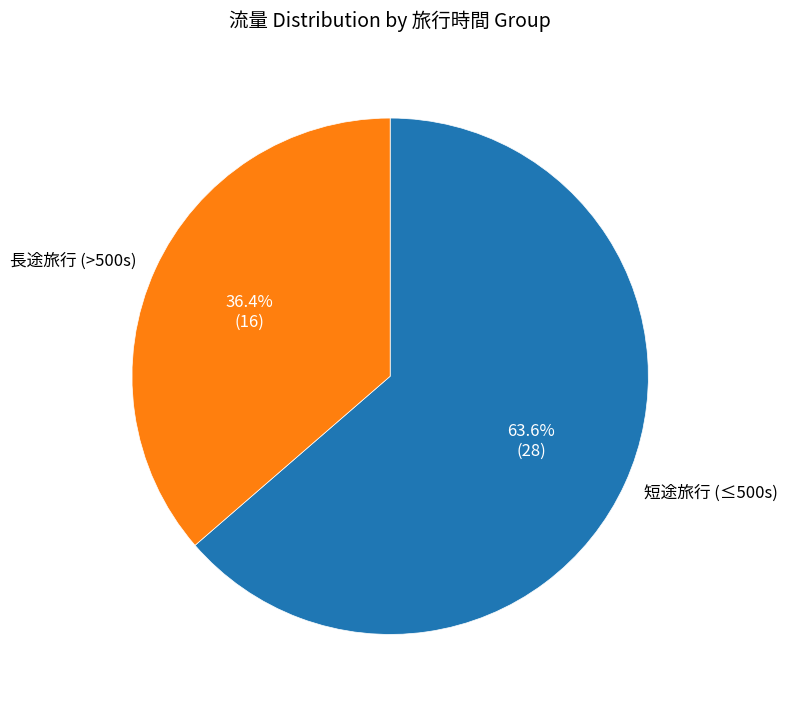

Approximately how many times larger is the value at 長途旅行 (>500s) compared to 短途旅行 (≤500s)?

0.6